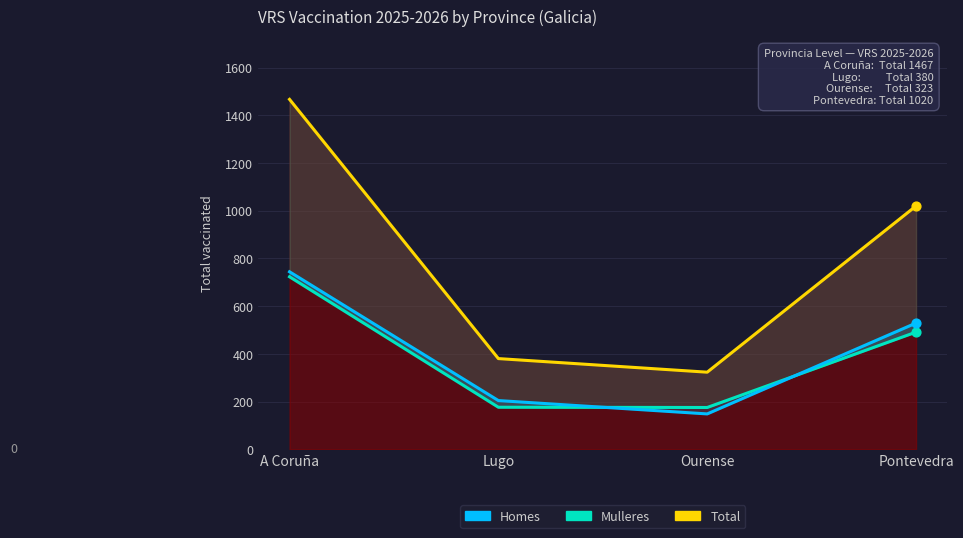

What are all the series names shown in the legend?

Total, Mulleres, Homes